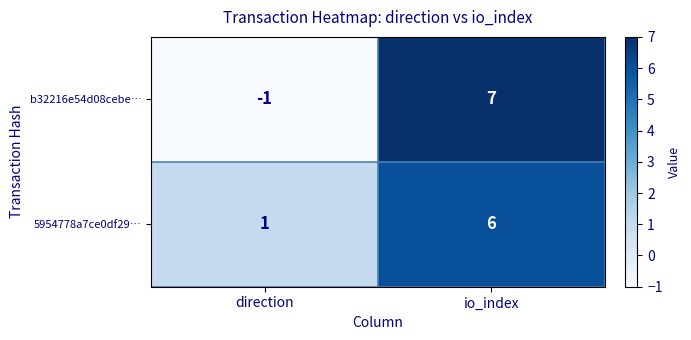

Rank the series by their average value, from highest to lowest.

5954778a7ce0df29…, b32216e54d08cebe…